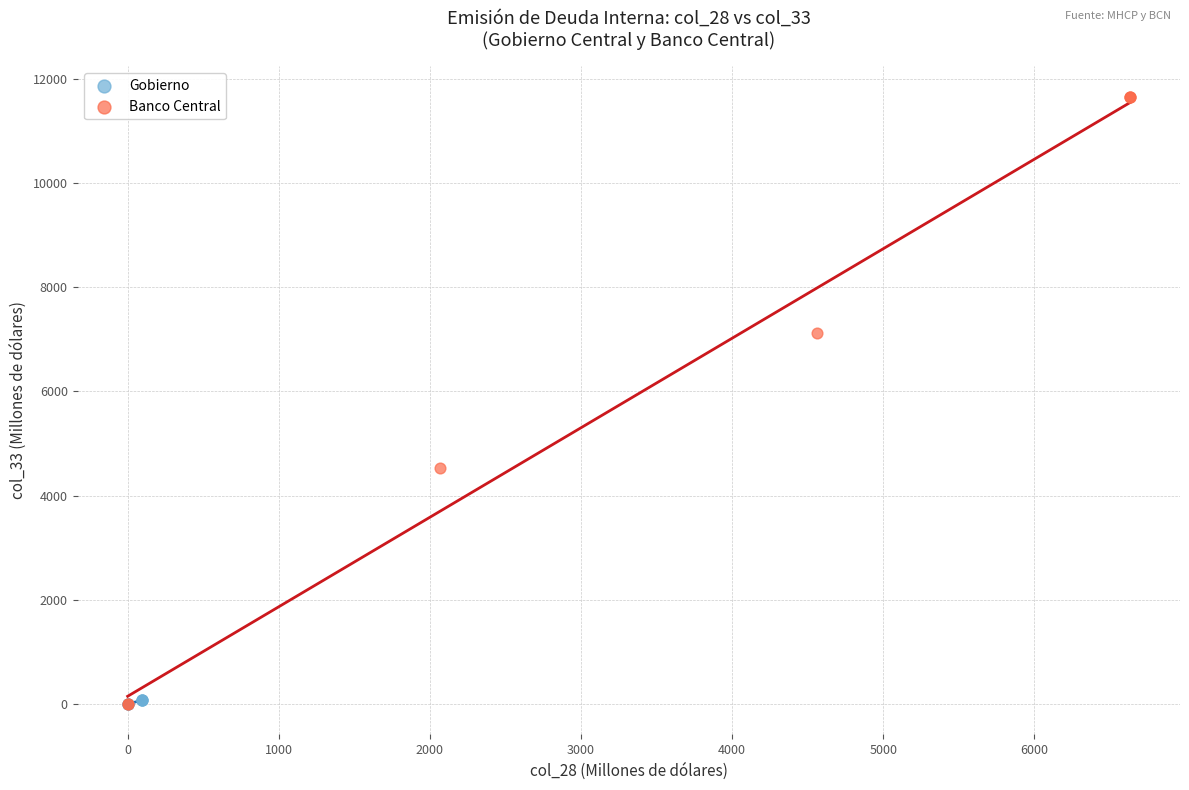

Which series has the largest Y range (max minus min)?

Banco Central